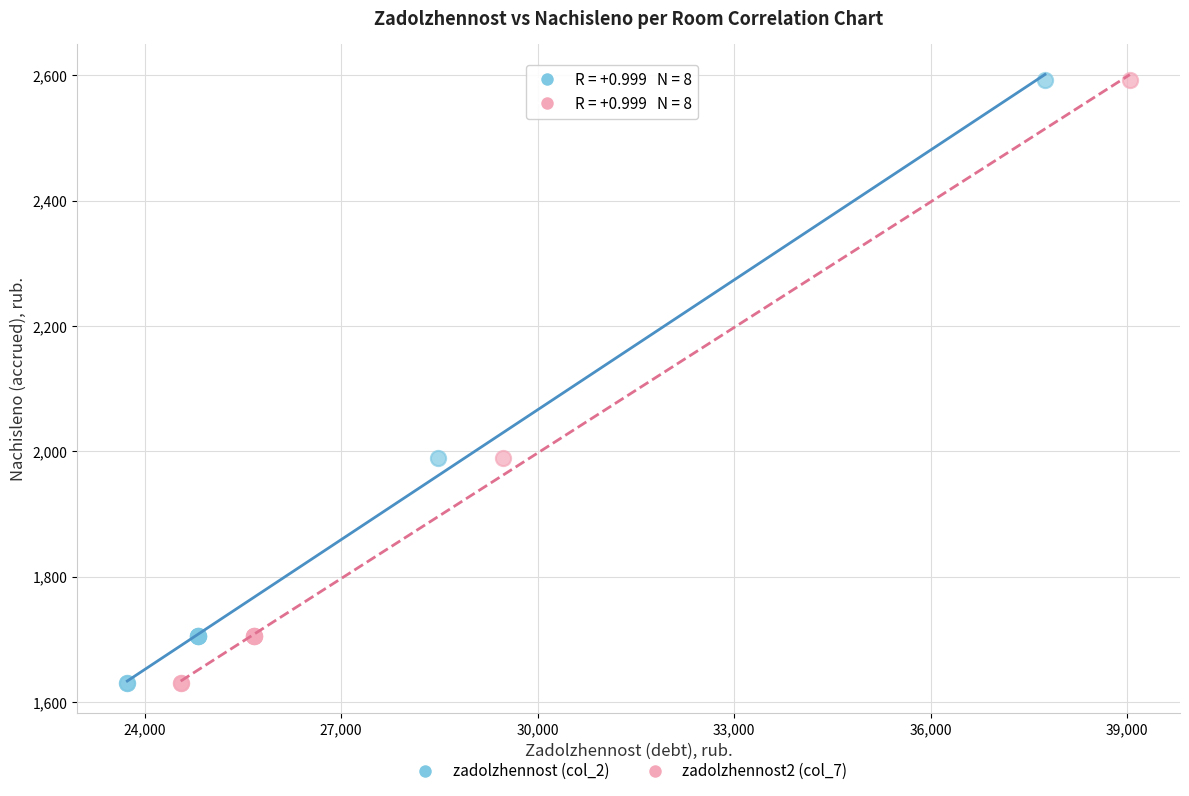

What are all the series names shown in the legend?

zadolzhennost (col_2), zadolzhennost2 (col_7)